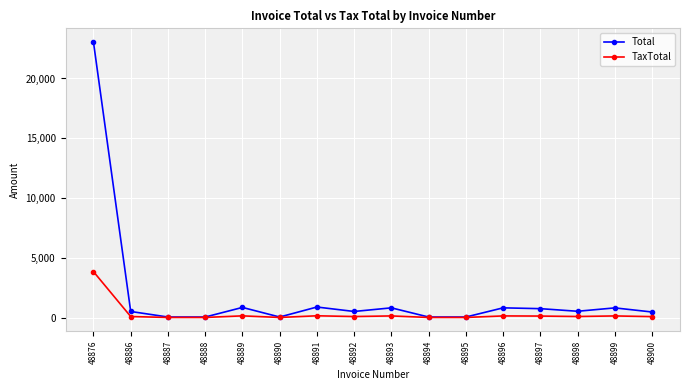

Does the chart have visible grid lines?

Yes